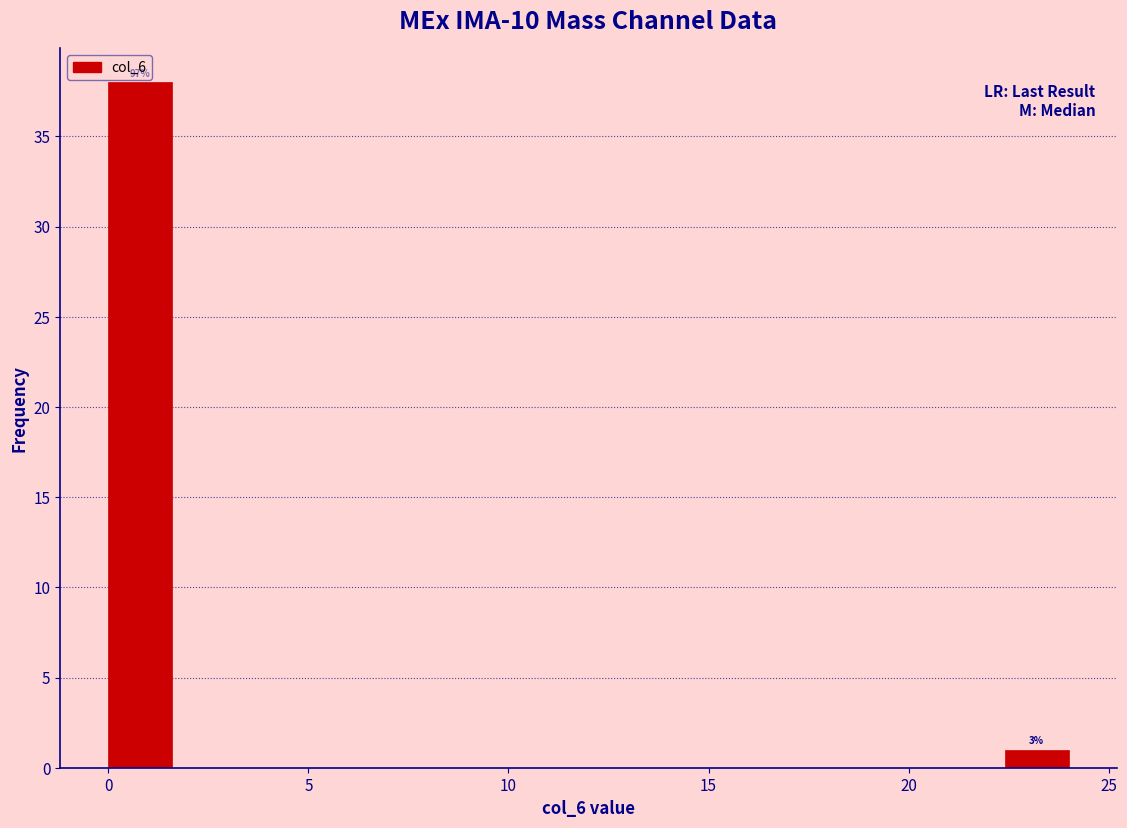

Read against the x-axis, roughly where is the centre of the tallest bar?

1.0